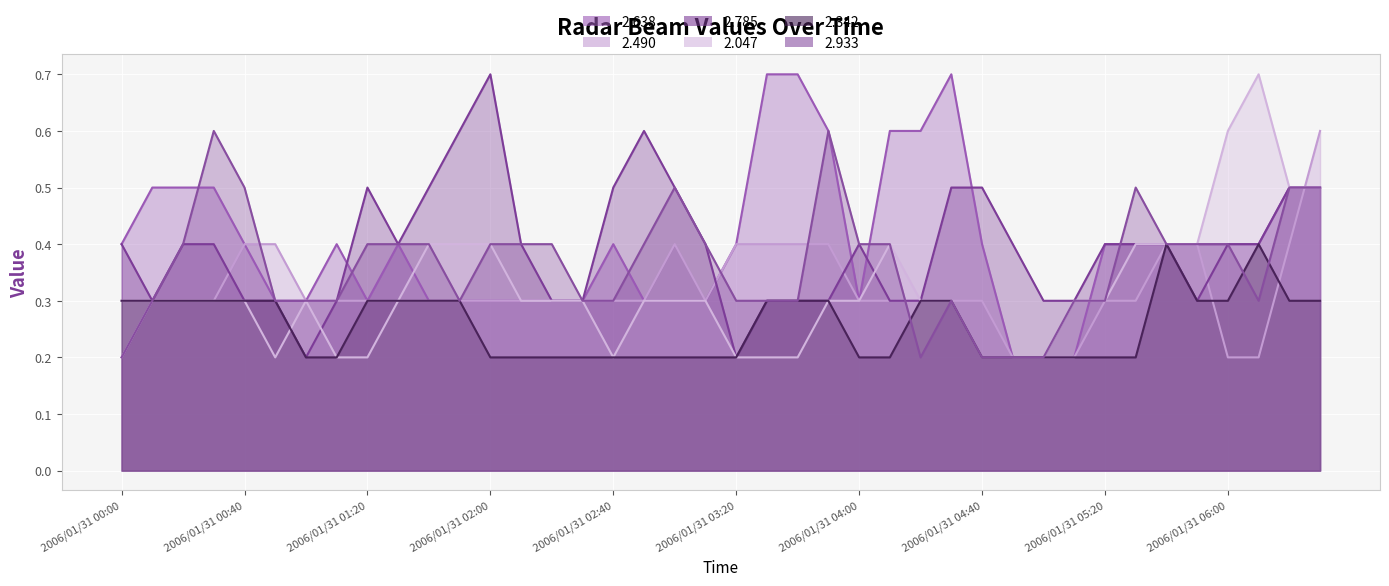

What is the label of the 14th point from the right?

2006/01/31 04:20